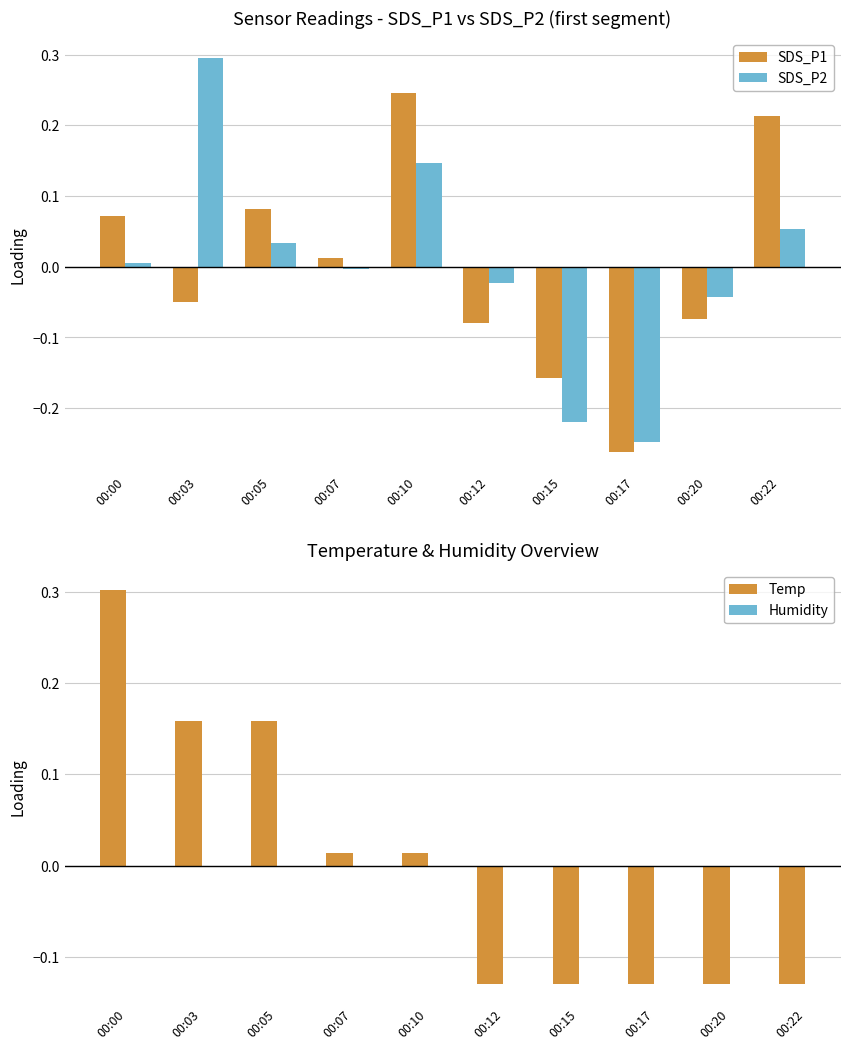

Count the number of categories in the chart.

10